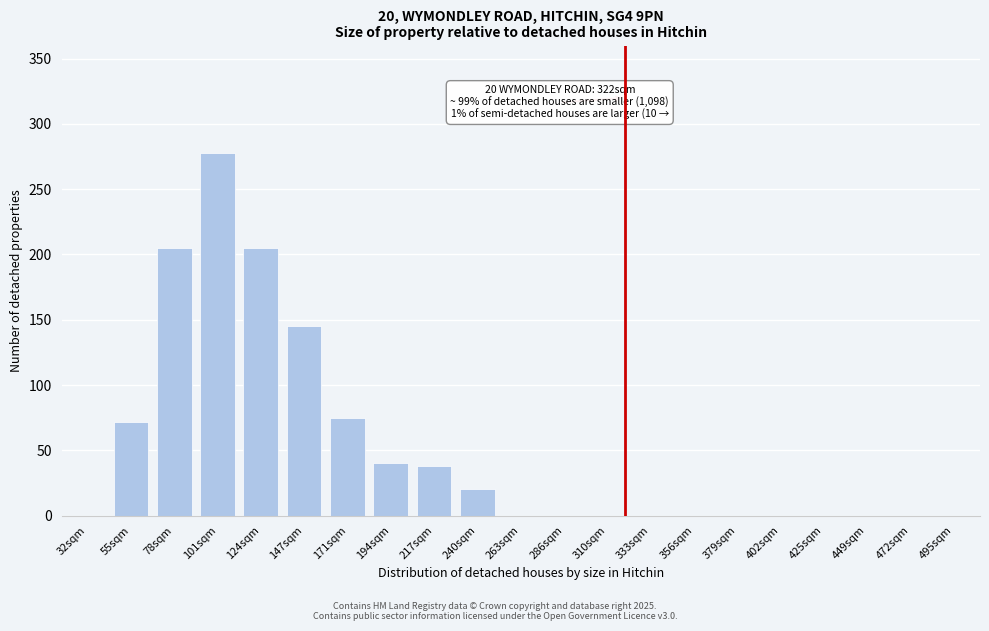

Reading right to left, extract all data points from this chart.

495sqm=0	472sqm=0	449sqm=0	425sqm=0	402sqm=0	379sqm=0	356sqm=0	333sqm=0	310sqm=0	286sqm=0	263sqm=0	240sqm=20	217sqm=38	194sqm=40	171sqm=75	147sqm=145	124sqm=205	101sqm=278	78sqm=205	55sqm=72	32sqm=0